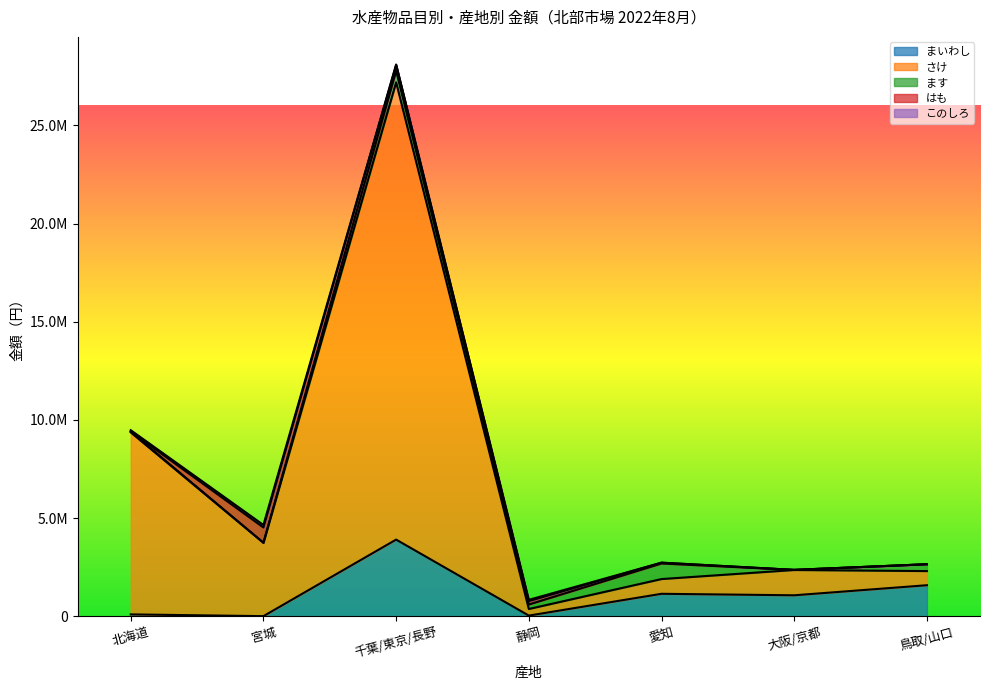

Which series ends up on top after the final intersection of ます and まいわし?

まいわし